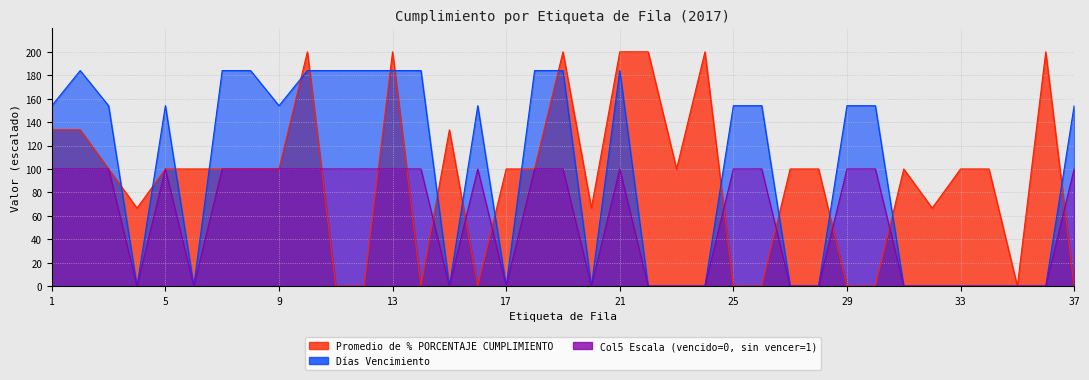

What is the value of the Días Vencimiento point at the 13th from the left?

184.0